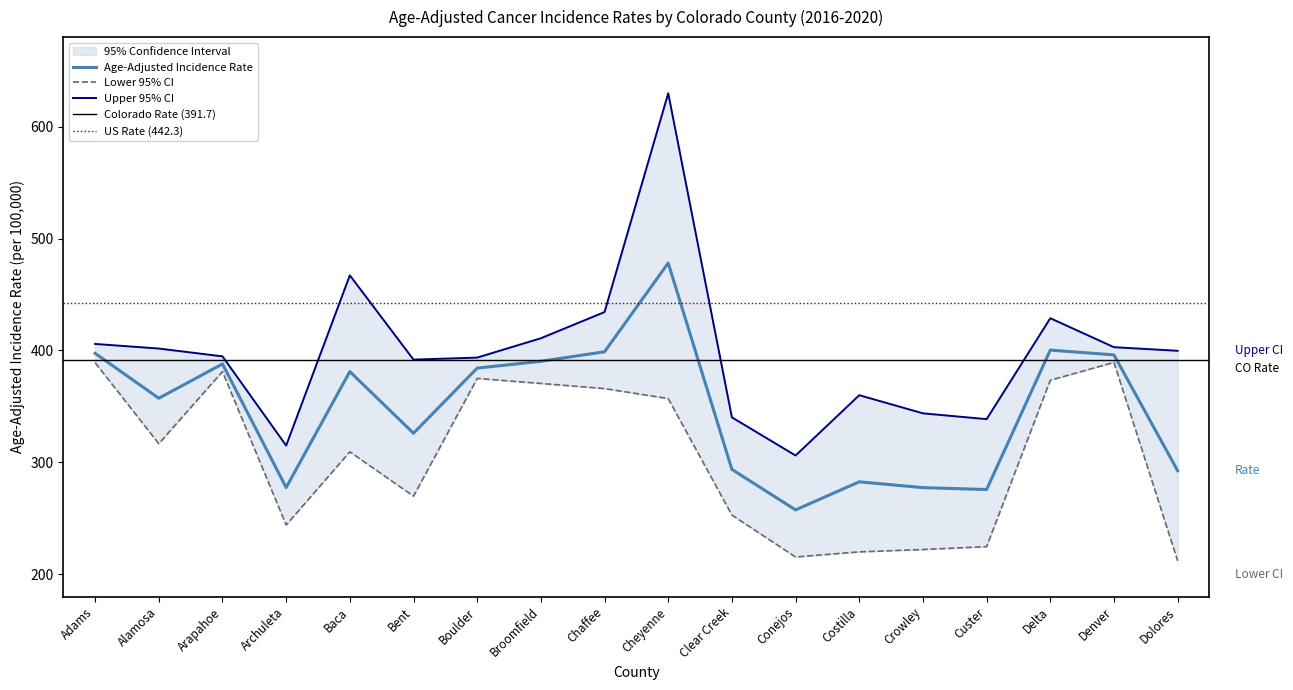

Between Dolores and Broomfield, which is larger?

Broomfield